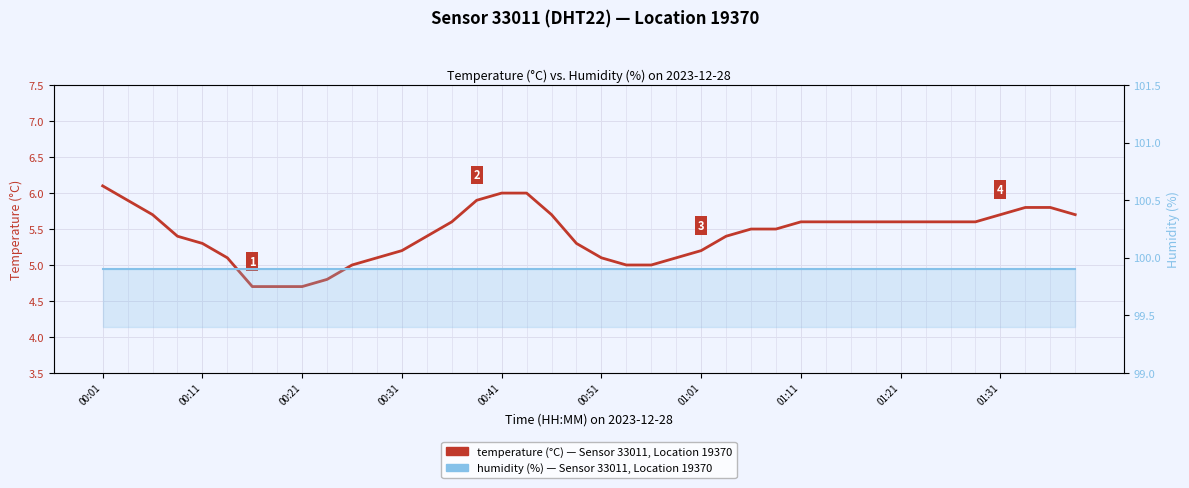

Is the value of humidity at 10 greater than the value of temperature at 00:11?

Yes